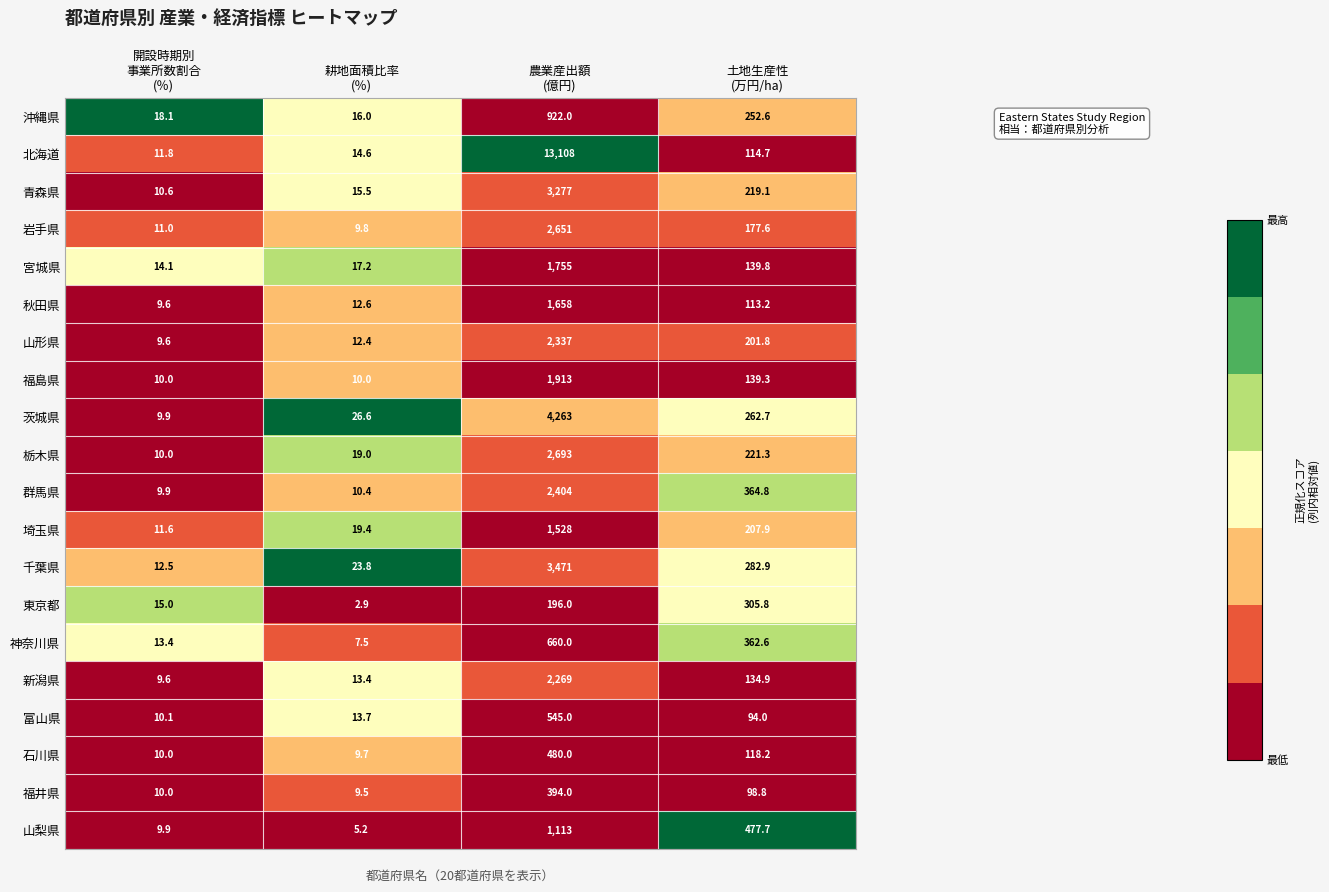

Which series has the widest spread of values?

北海道